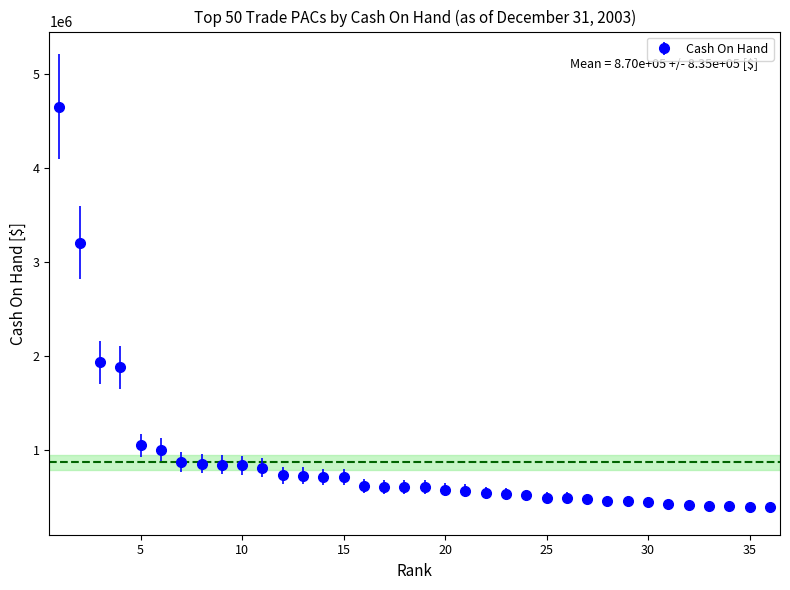

What is the difference between the maximum and second lowest values?

4254228.6